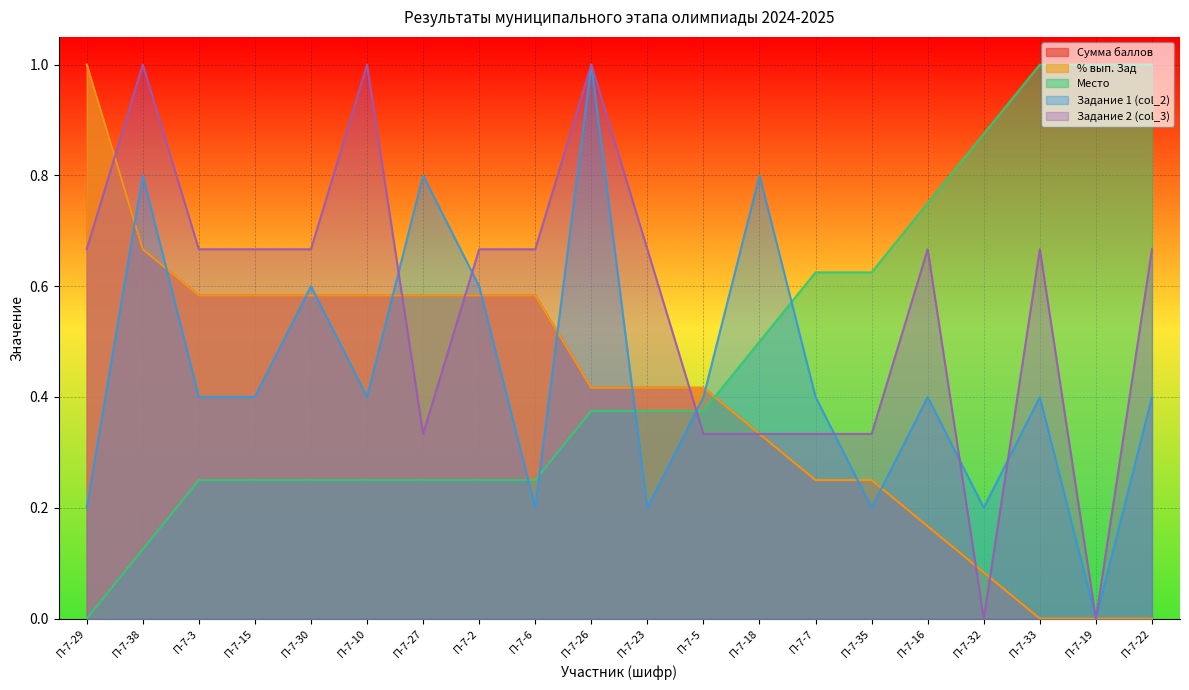

True or false: Задание 1 (col_2) has more than 2 interior local peaks.

True